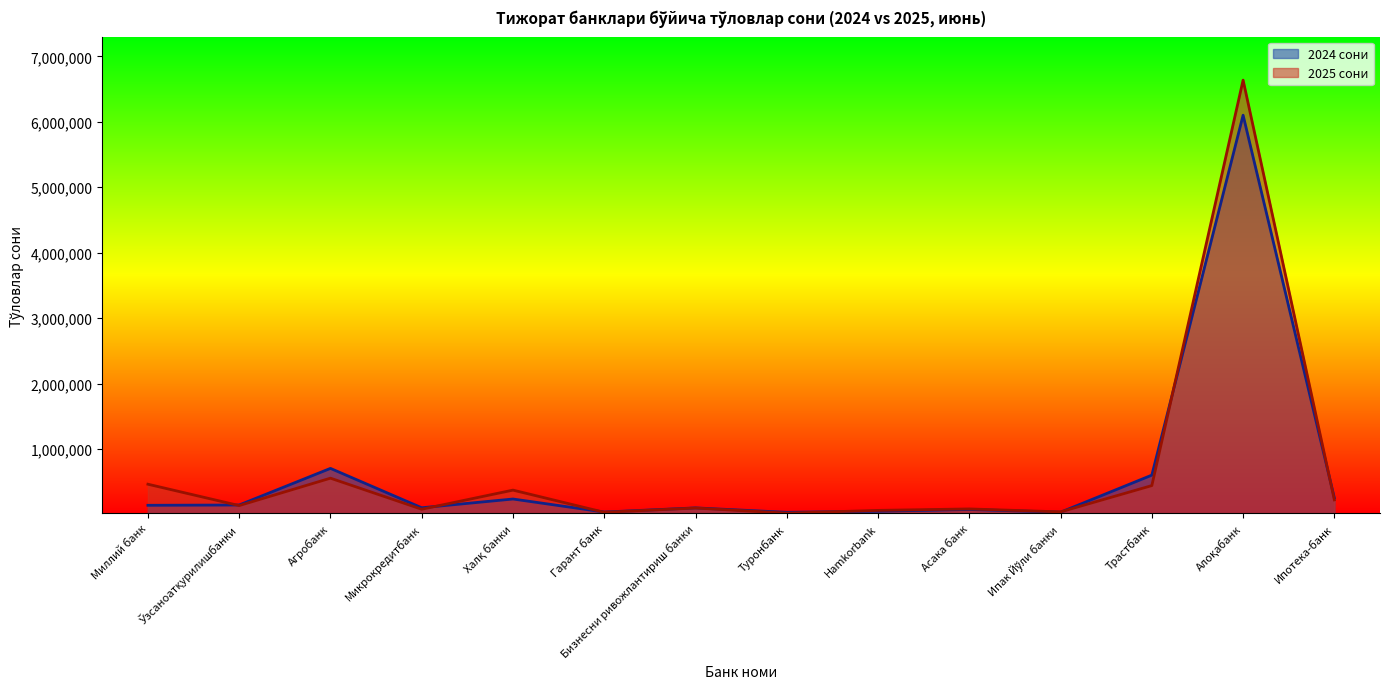

At which category does 2025 сони reach its first local peak?

Агробанк